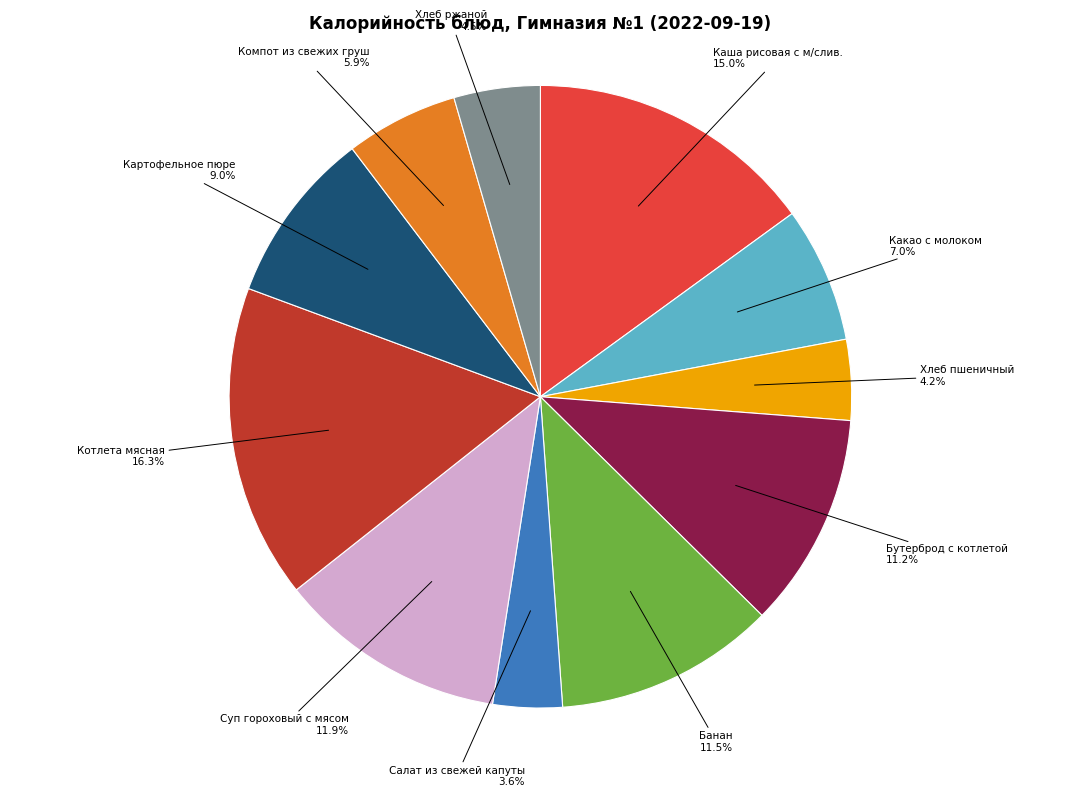

Is there a majority slice in this chart?

No